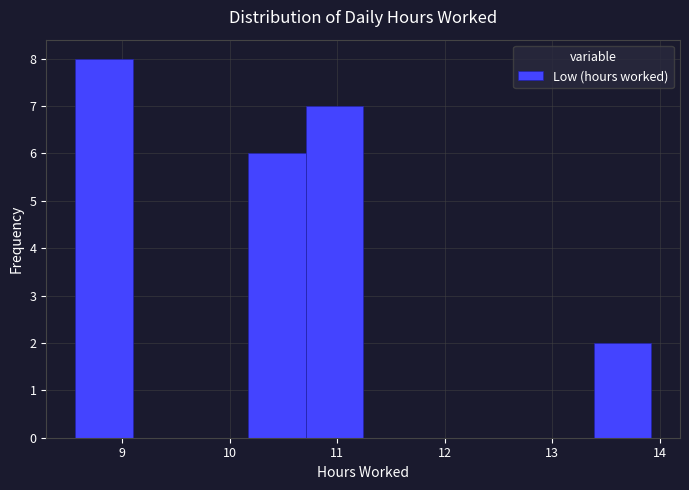

Reading left to right, transcribe this chart: for each bar, give the range it covers on the x-axis and its height. Neither the bar edges nor the heights are printed on the chart, so give them approximately, as read against the axes.

8.6 to 9.1: 8
9.1 to 9.6: 0
9.6 to 10.2: 0
10.2 to 10.7: 6
10.7 to 11.2: 7
11.2 to 11.8: 0
11.8 to 12.3: 0
12.3 to 12.8: 0
12.8 to 13.4: 0
13.4 to 13.9: 2